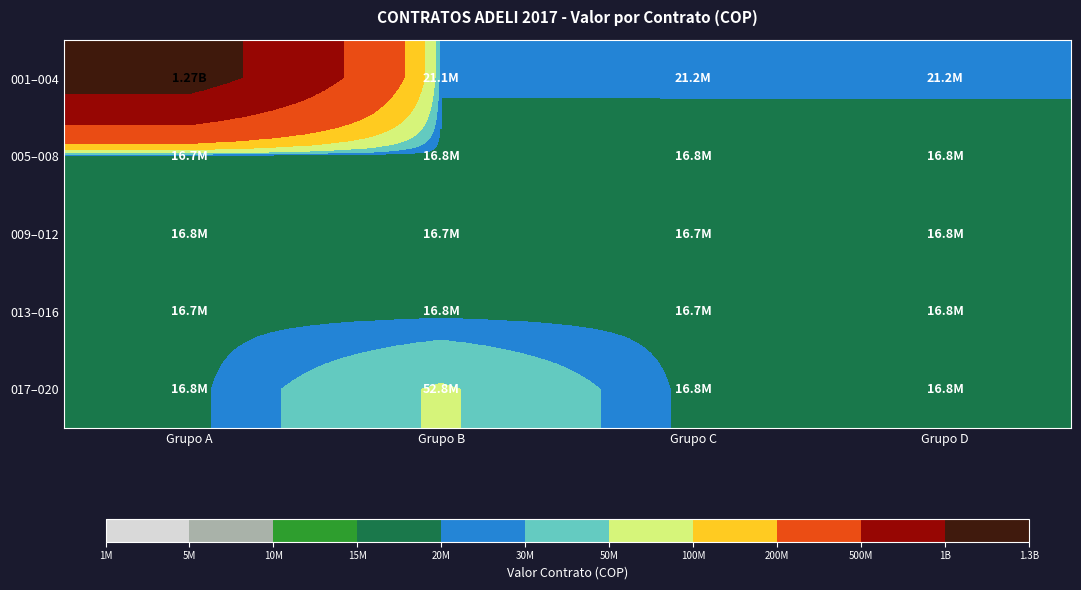

What is the total value across all series at Grupo B?

124333332